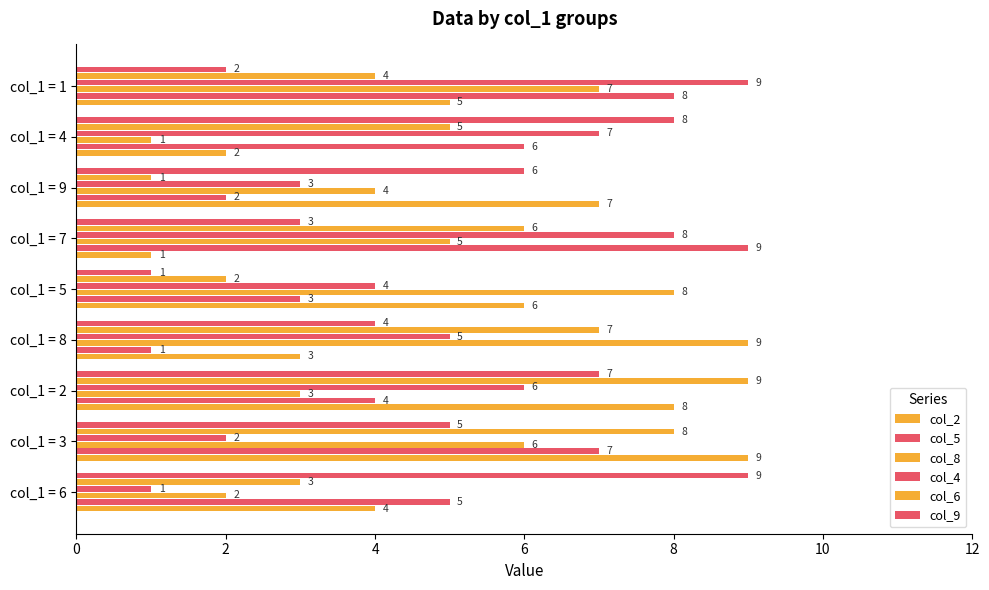

How many categories are shown in the chart?

9